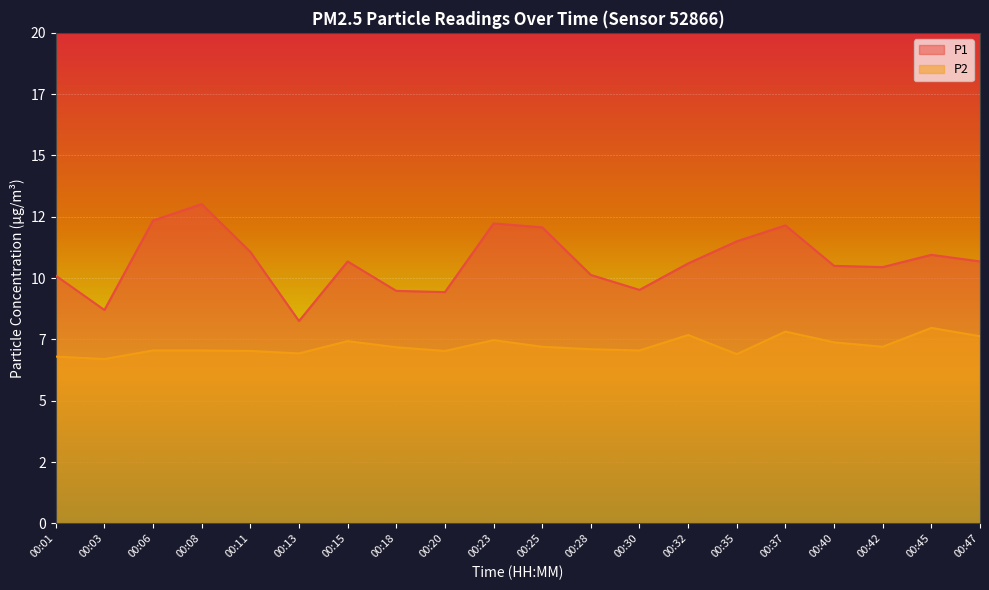

What is the difference between the highest and lowest values at 00:32?

2.9